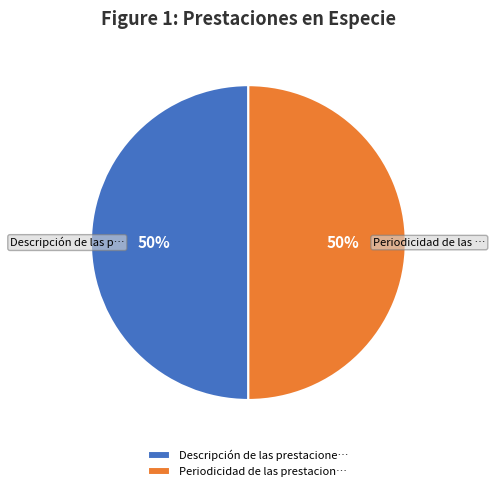

What is the ratio of the value at Periodicidad de las prestacion… to the value at Descripción de las prestacione…?

1.0